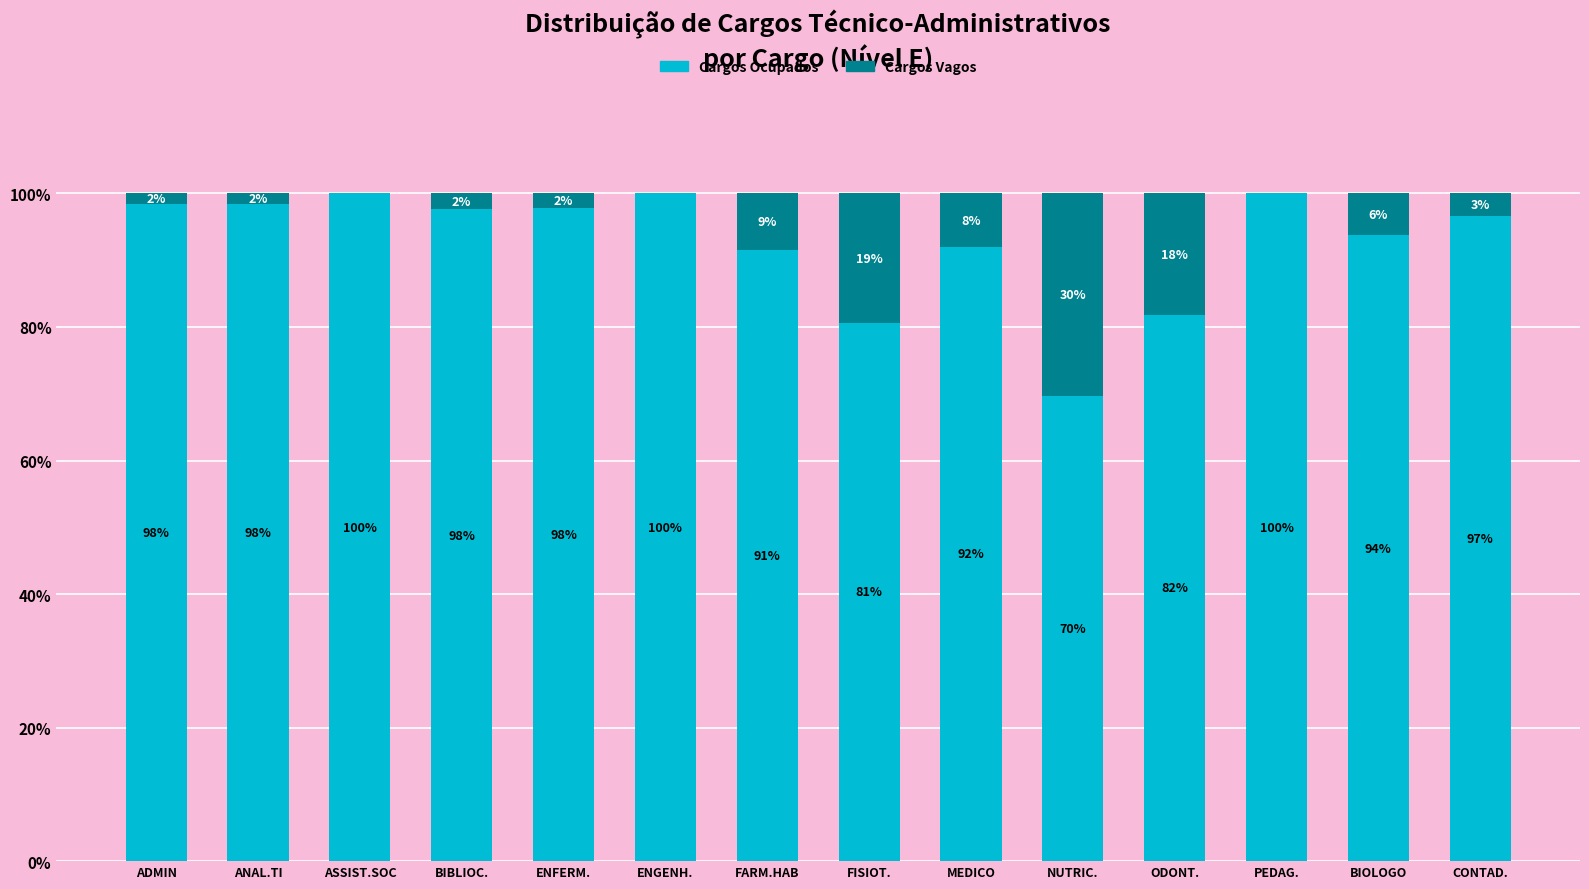

True or false: Cargos Ocupados has a value of 31.8 at PEDAG..

False